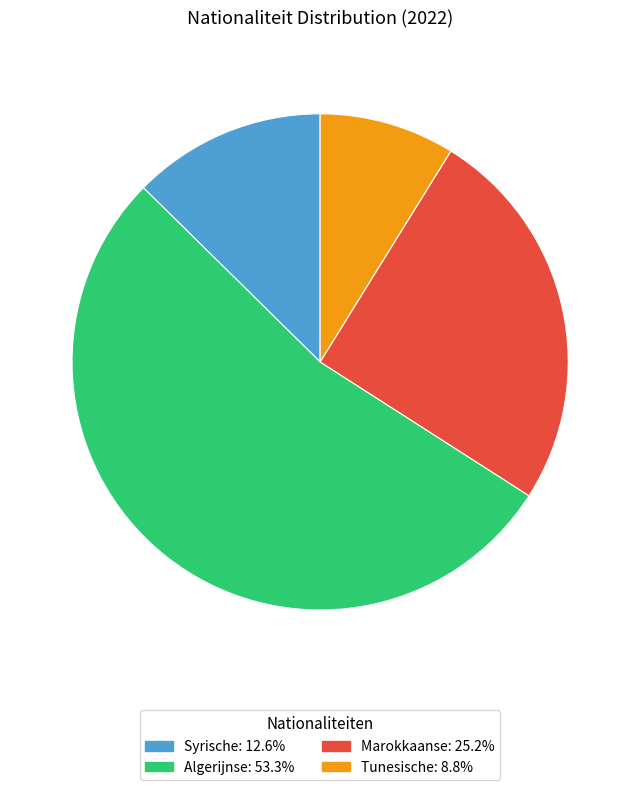

What is the largest slice in the pie chart?

Algerijnse